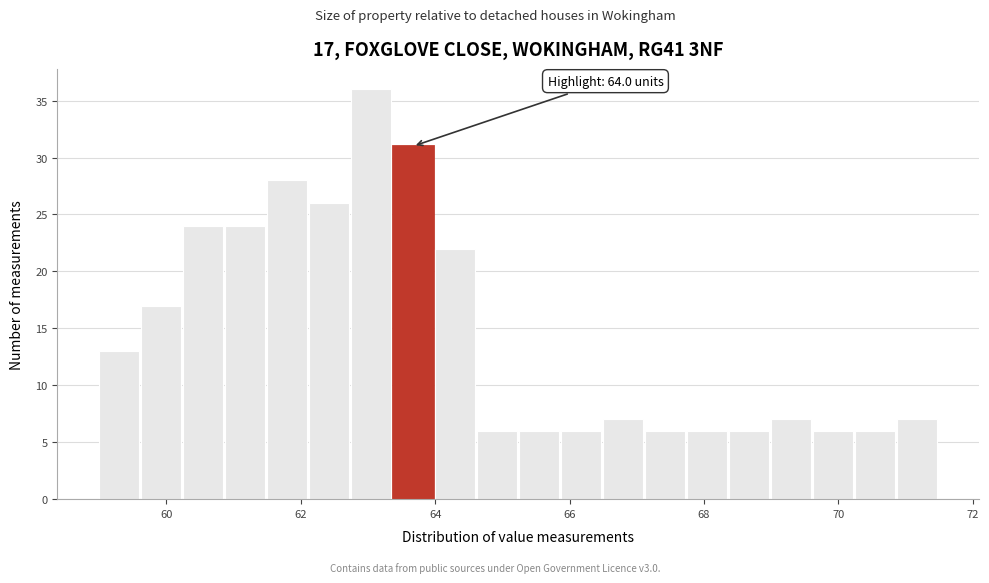

Read against the x-axis, roughly where is the centre of the tallest bar?

63.0